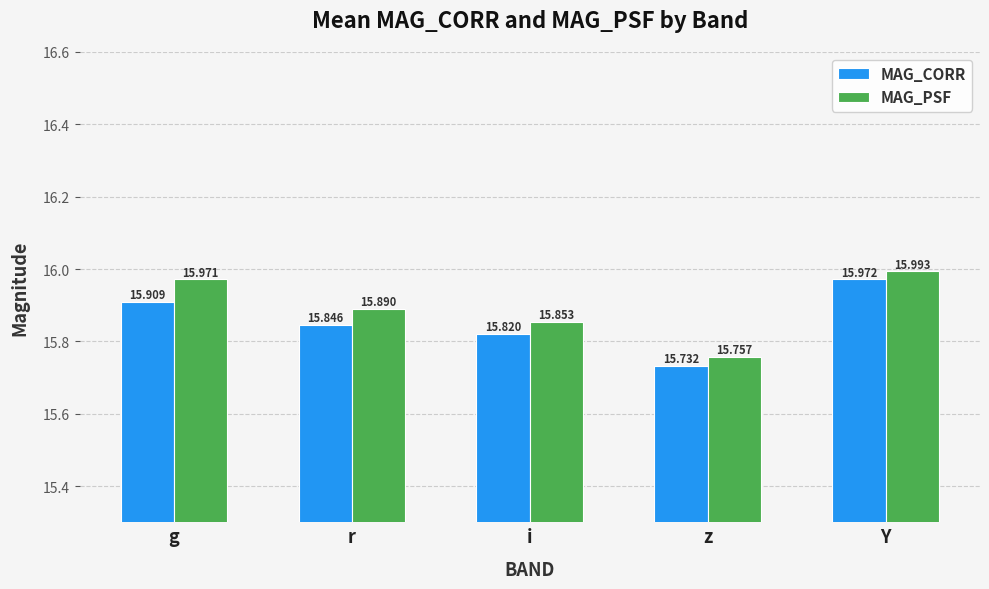

At i, list the series in order from smallest to largest.

MAG_CORR, MAG_PSF